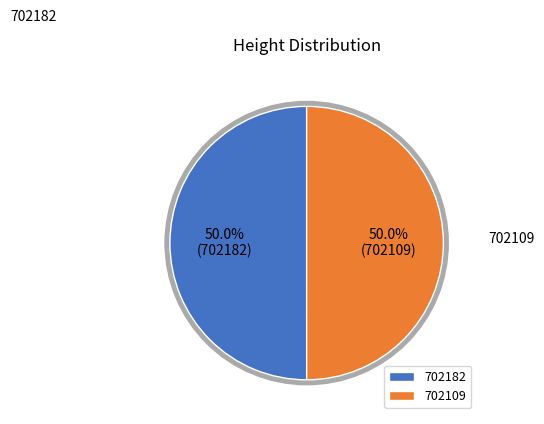

To the nearest percent, what percentage of the pie is 702109?

50%